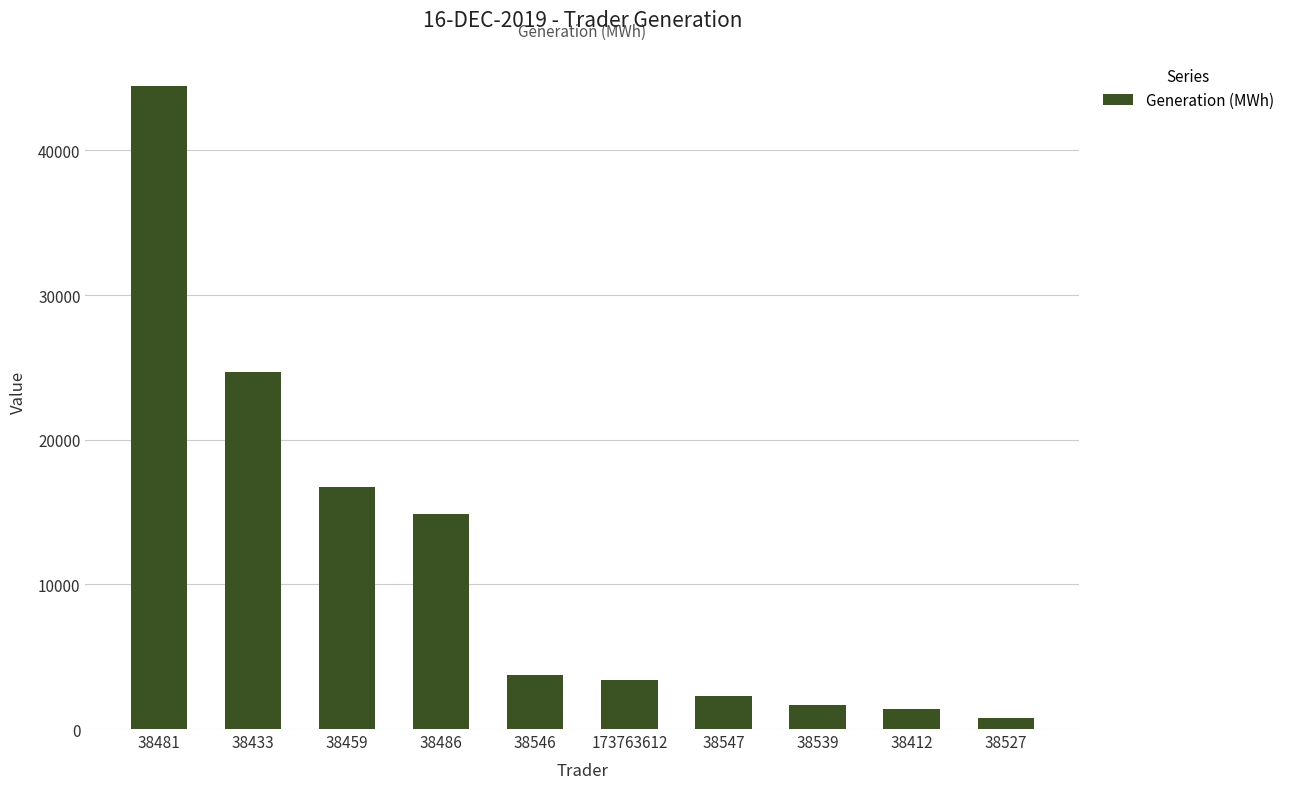

What is the greatest value displayed?

44464.0